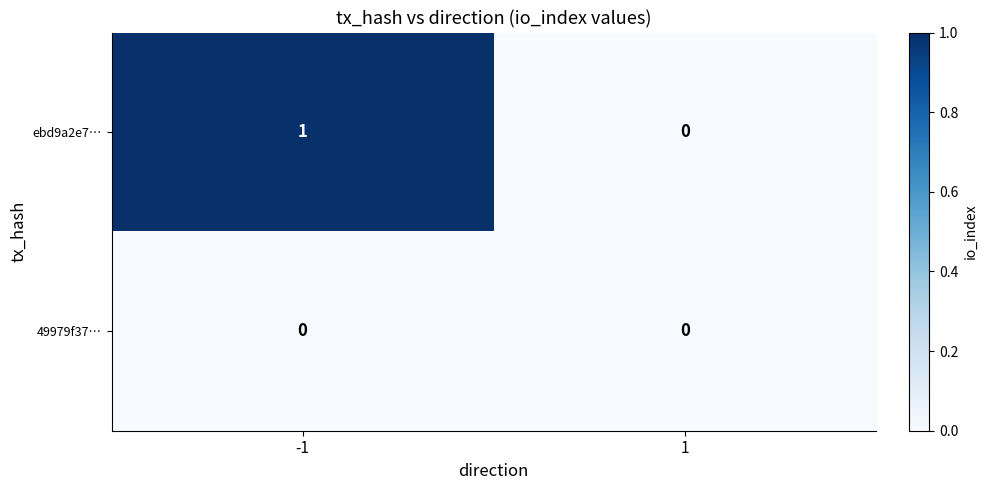

Rank the categories by ebd9a2e7… value from lowest to highest.

1, -1